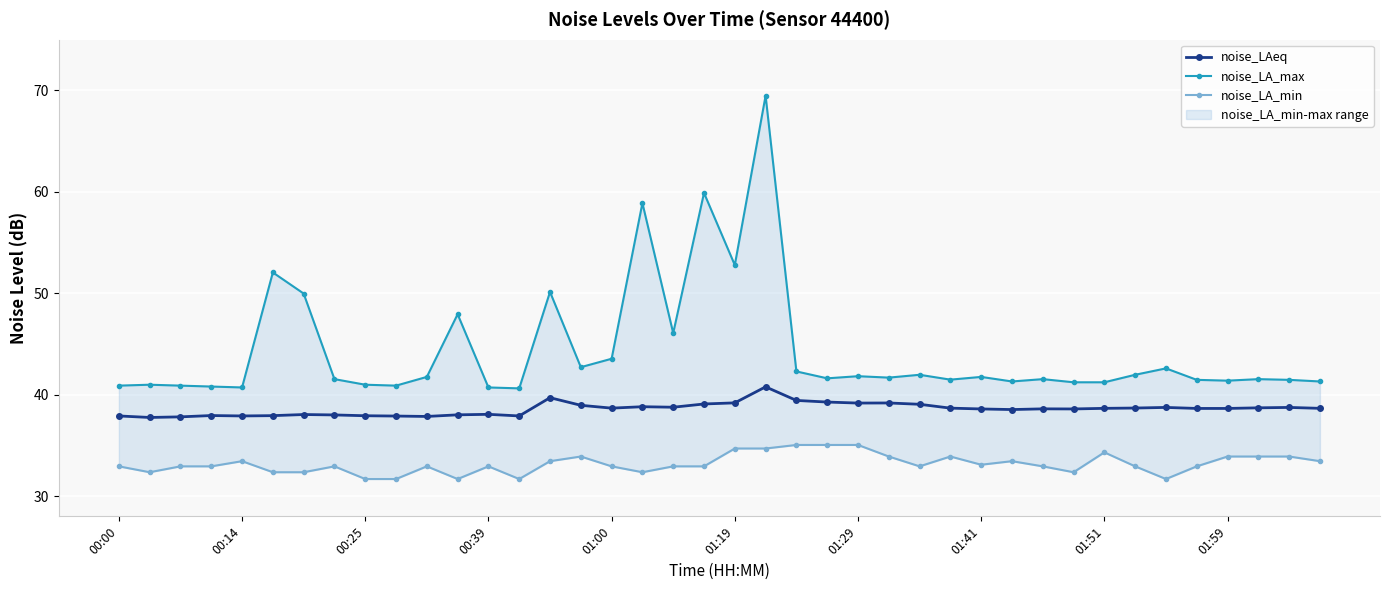

What are all the series names shown in the legend?

noise_LAeq, noise_LA_max, noise_LA_min